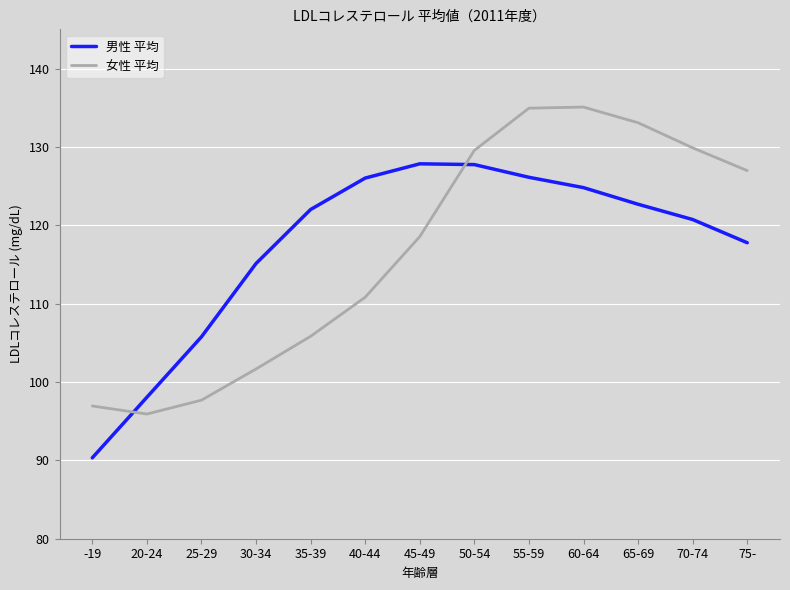

Is the value of 男性 平均 at 75- greater than the value of 女性 平均 at 20-24?

Yes